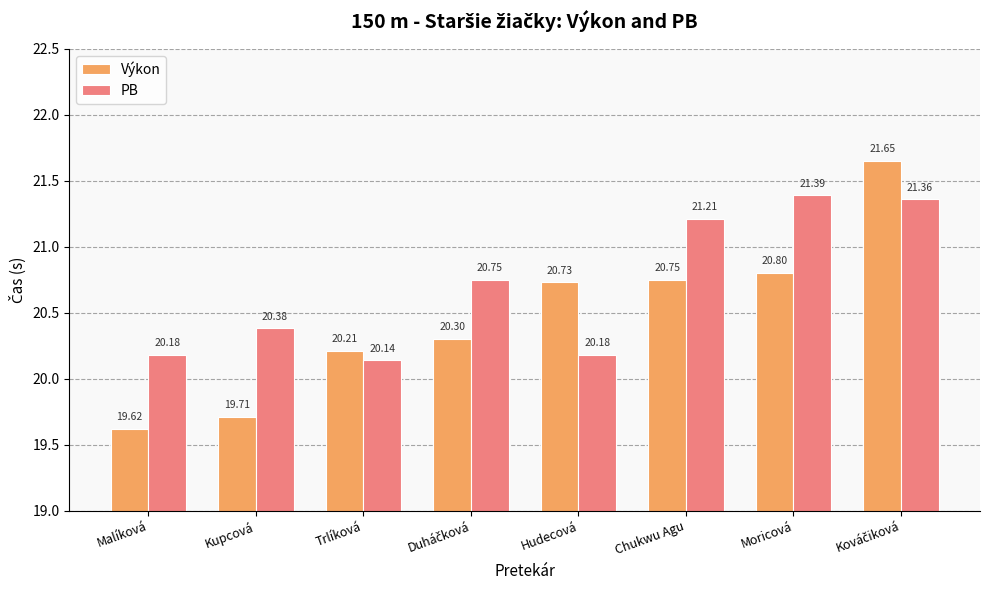

At which category does the chart reach its minimum across all series?

Malíková